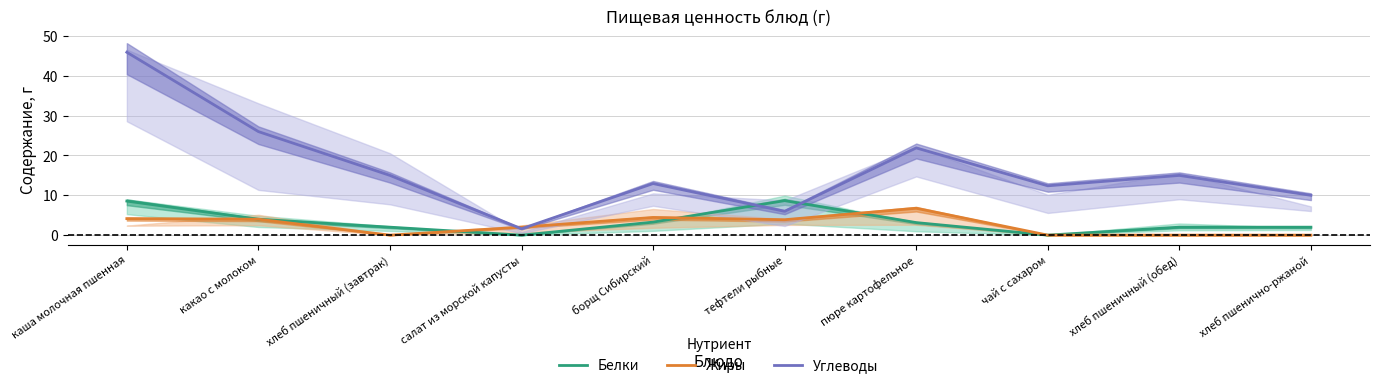

Is the value of Белки at салат из морской капусты greater than the value of Углеводы at хлеб пшенично-ржаной?

No